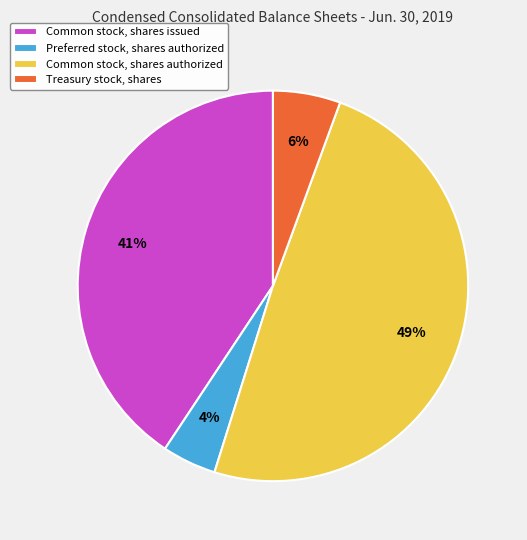

To the nearest percent, what is the difference between the largest and smallest slice percentages?

45%